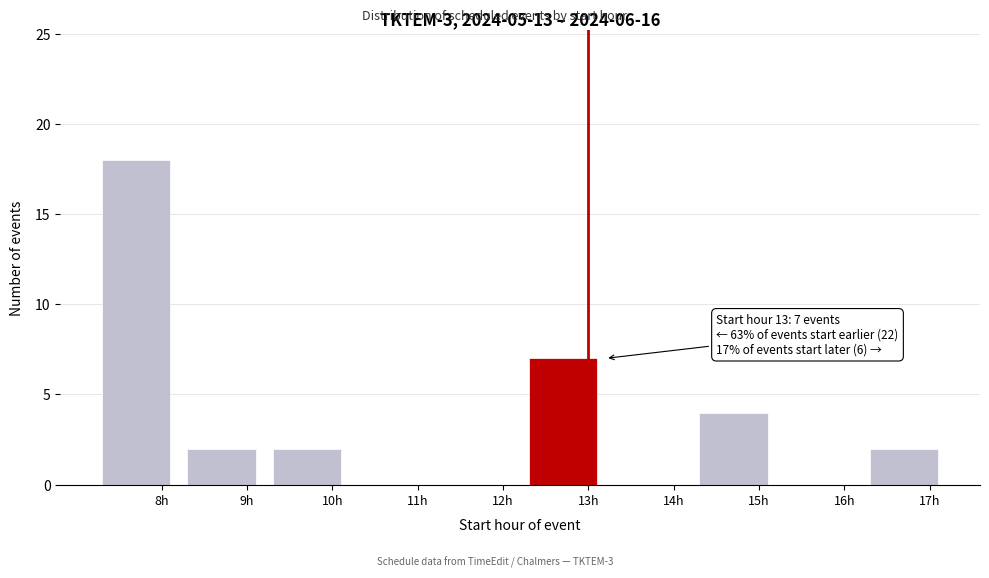

Reading left to right, what are all the values shown in this chart?

8h=18	9h=2	10h=2	11h=0	12h=0	13h=7	14h=0	15h=4	16h=0	17h=2